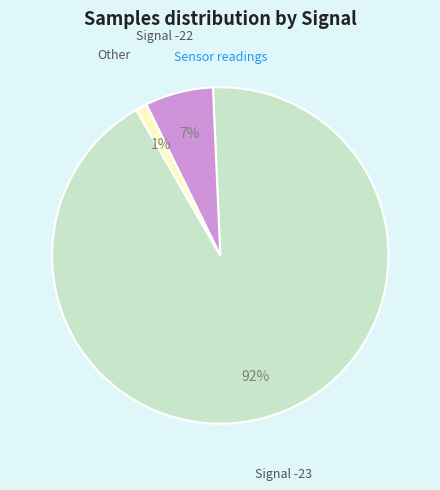

To the nearest percent, what is the average slice percentage?

33%